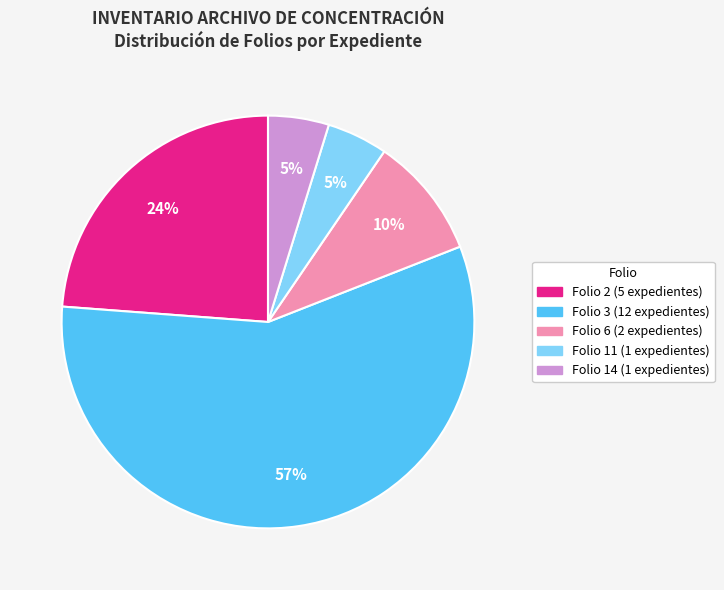

Is there any slice that represents more than half of the pie?

Yes